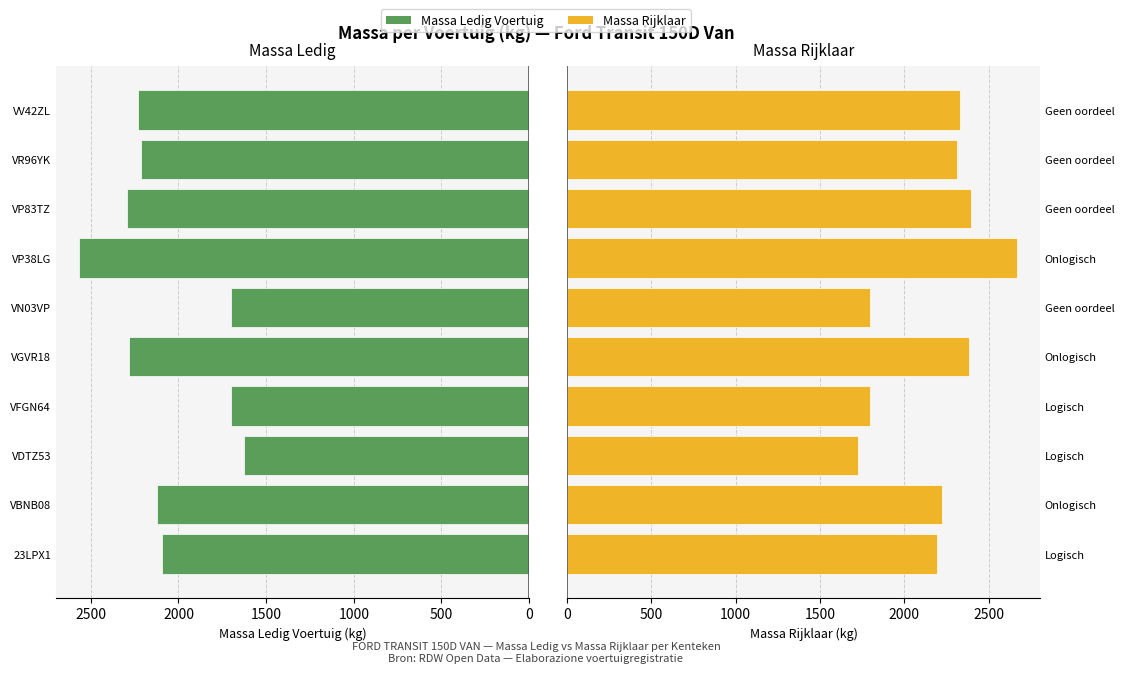

What is the difference between the maximum and minimum values in the Massa Ledig Voertuig series?

946